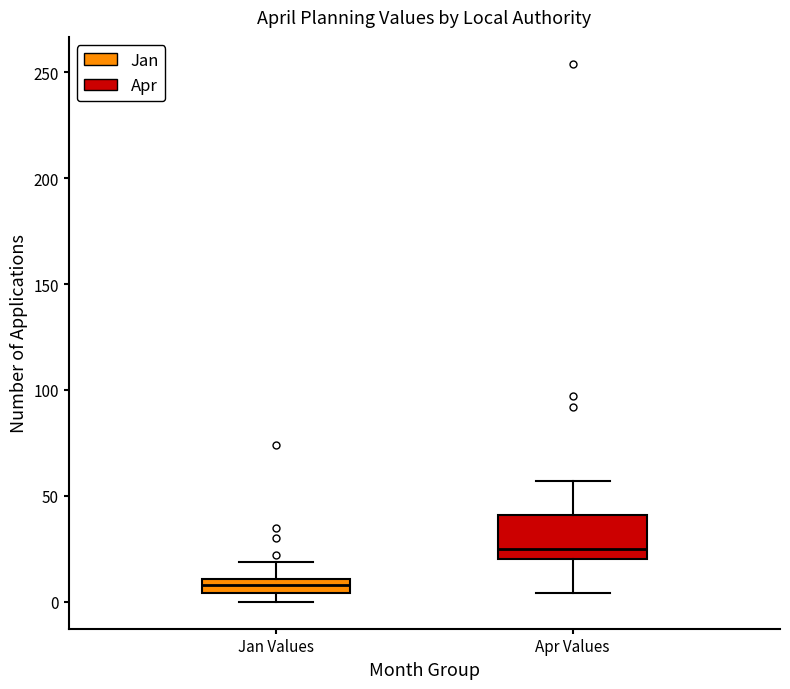

Which box has the lowest median line?

Jan Values